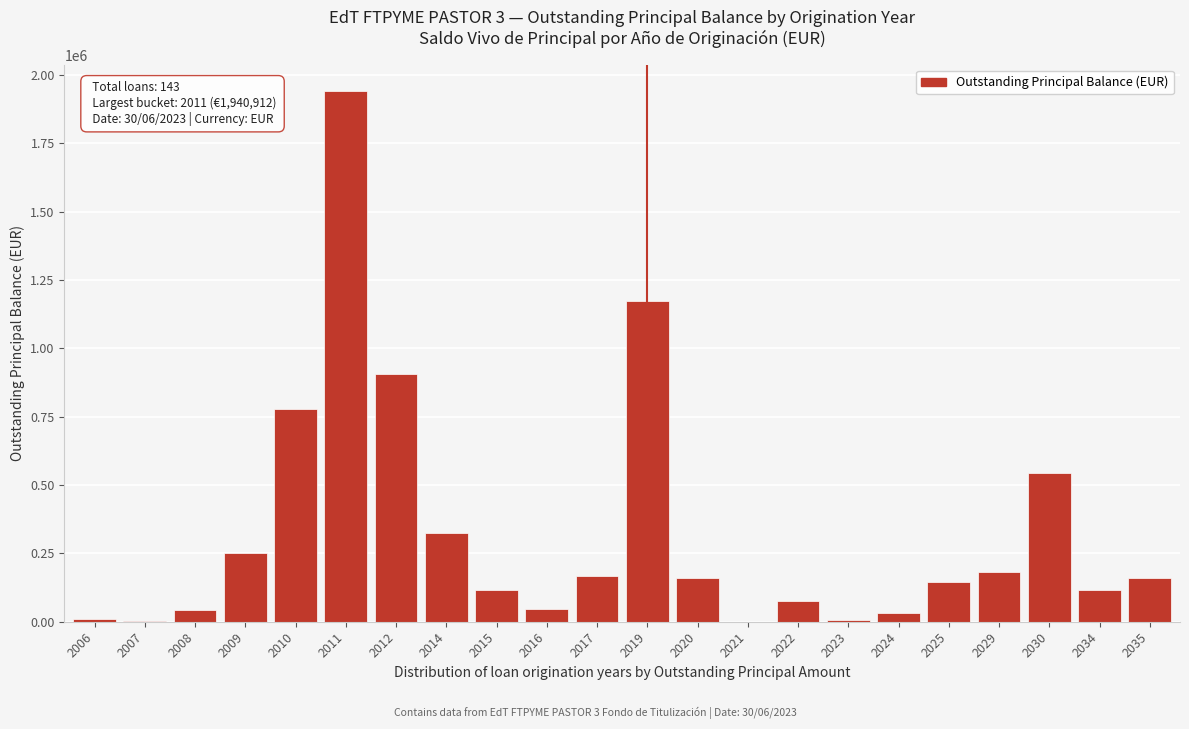

What is the sum of the values at 2016 and 2034?

162273.7